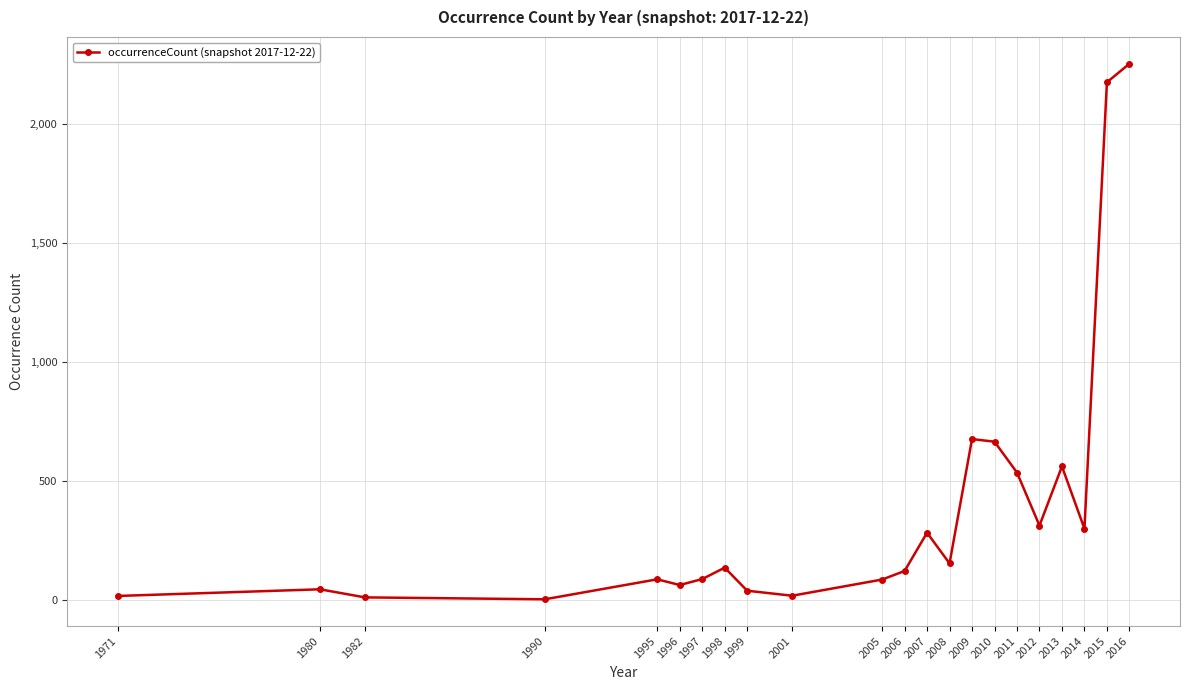

Approximately how many times larger is the value at 2012 compared to 1999?

8.4